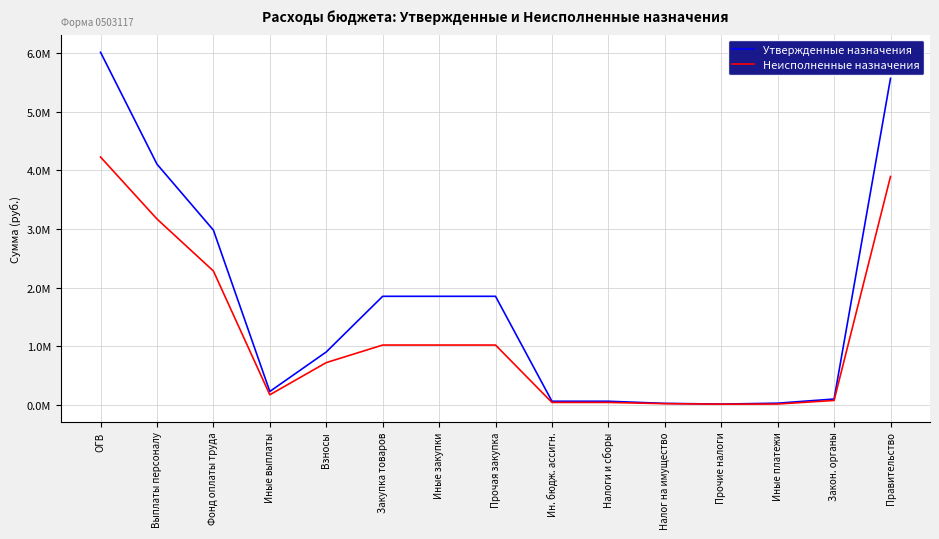

Where is the first local minimum for Утвержденные назначения?

Иные выплаты